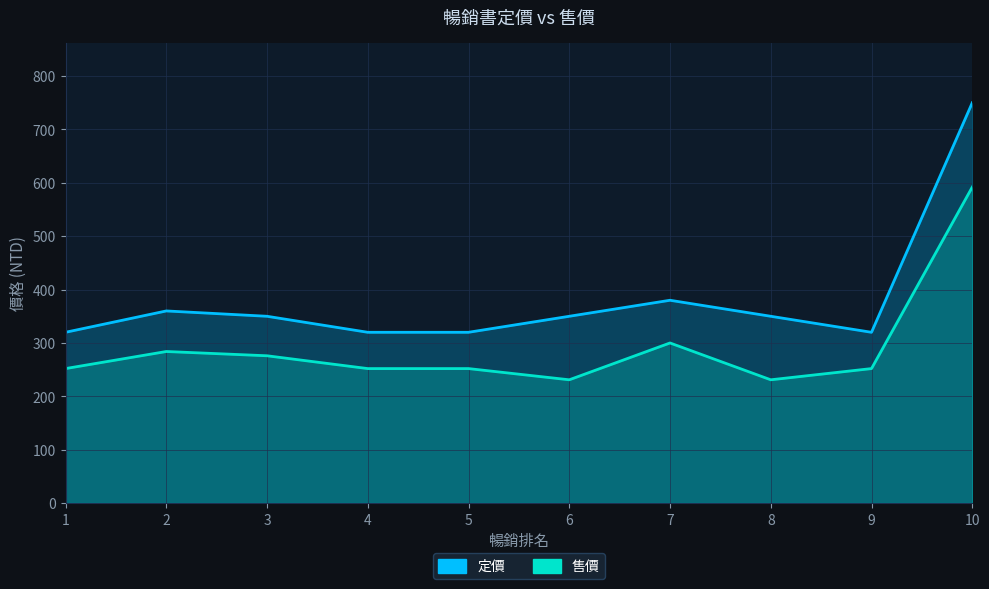

The value of 售價 at 6 is 231. True or false?

True